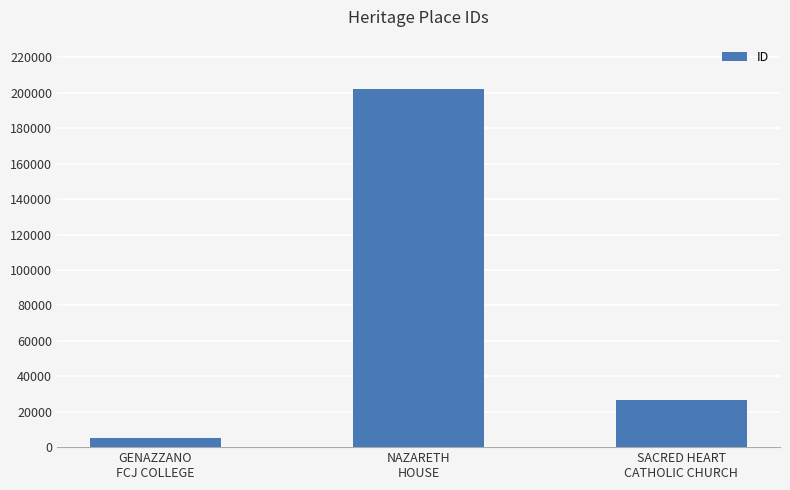

What is the change in value from GENAZZANO
FCJ COLLEGE to NAZARETH
HOUSE?

+196811